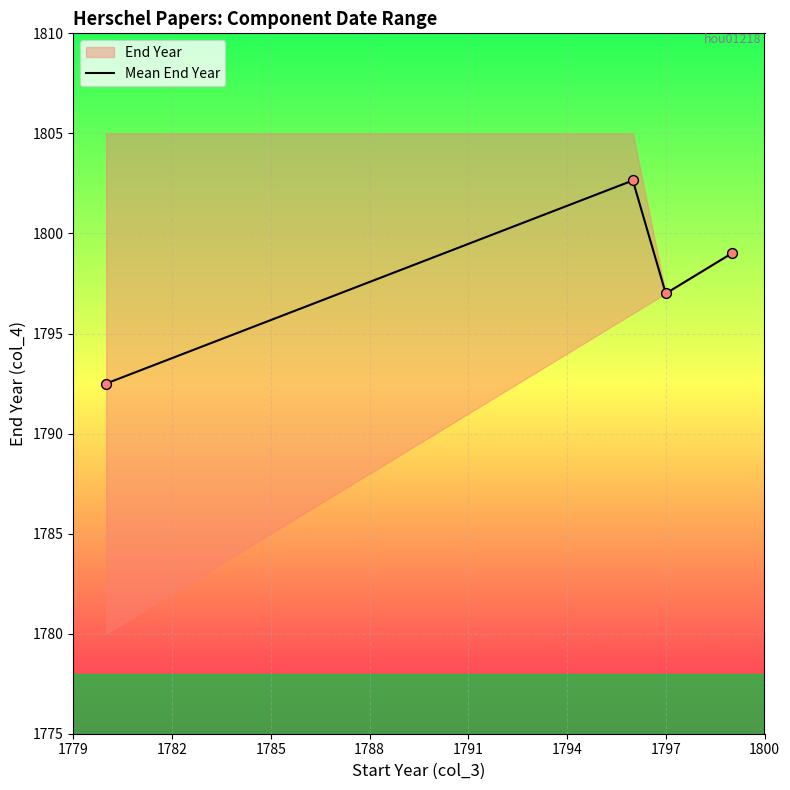

True or false: Mean End Year has more than 1 interior local peaks.

False